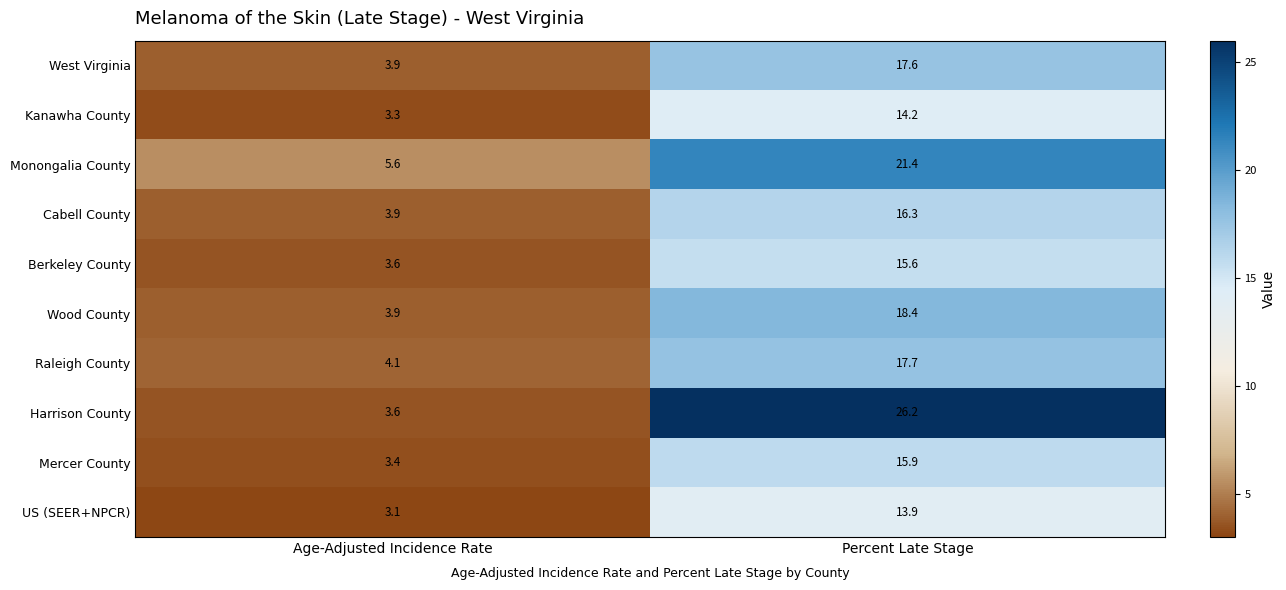

Is it true that Harrison County equals 26.2 at Percent Late Stage?

True